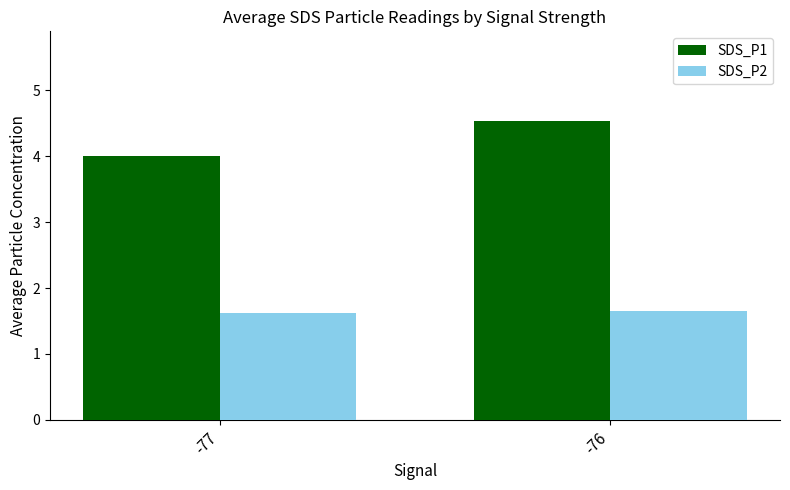

Between -77 and -76, which series saw the biggest shift?

SDS_P1